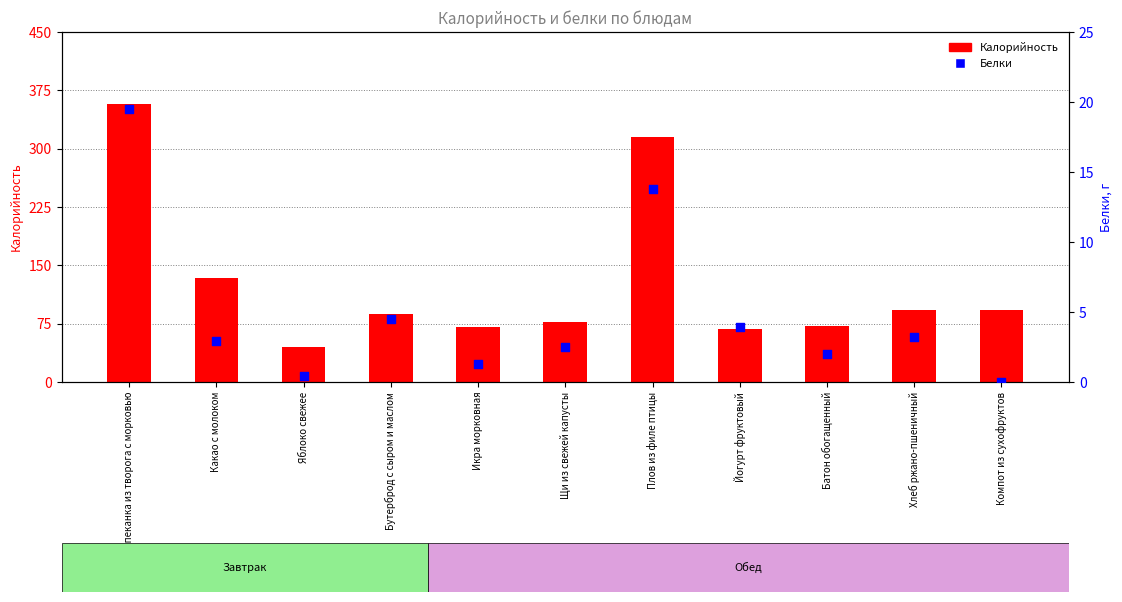

What are all the series names shown in the legend?

Калорийность, Белки